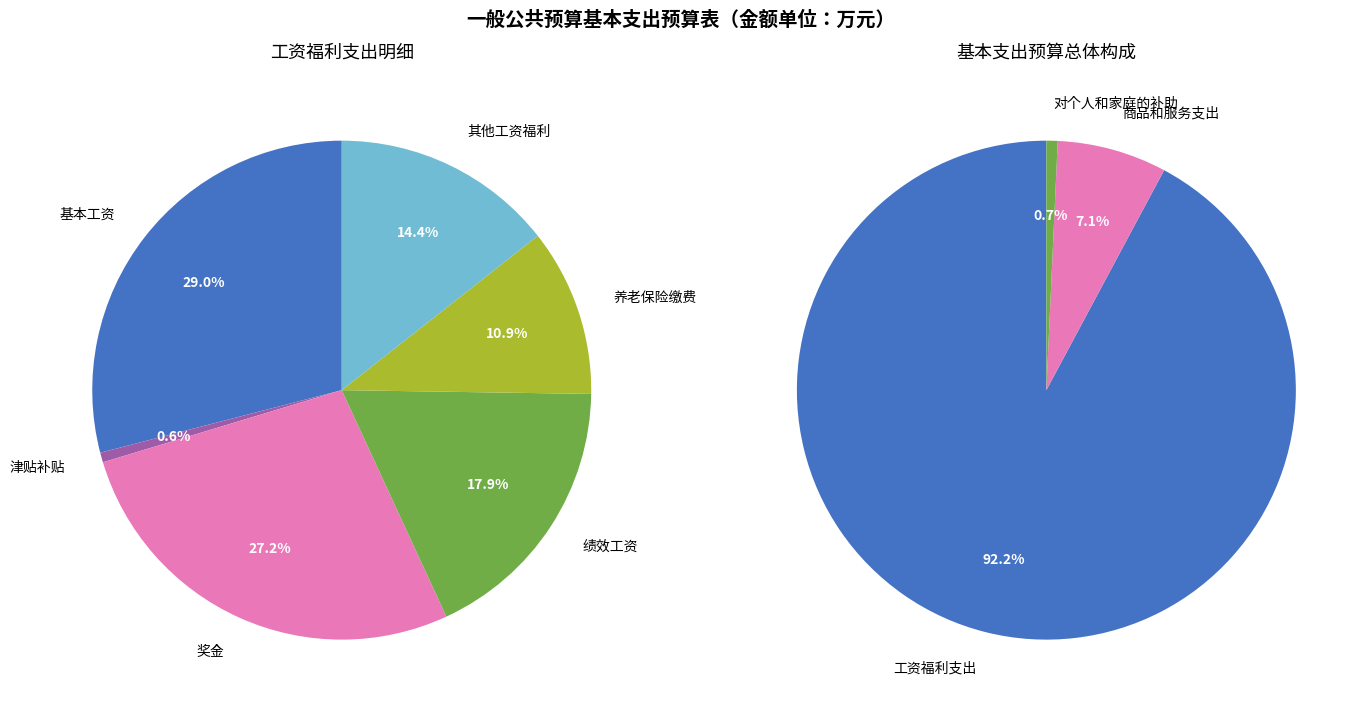

Do 工资福利支出 and 对个人和家庭的补助 together represent more than half of the pie?

Yes